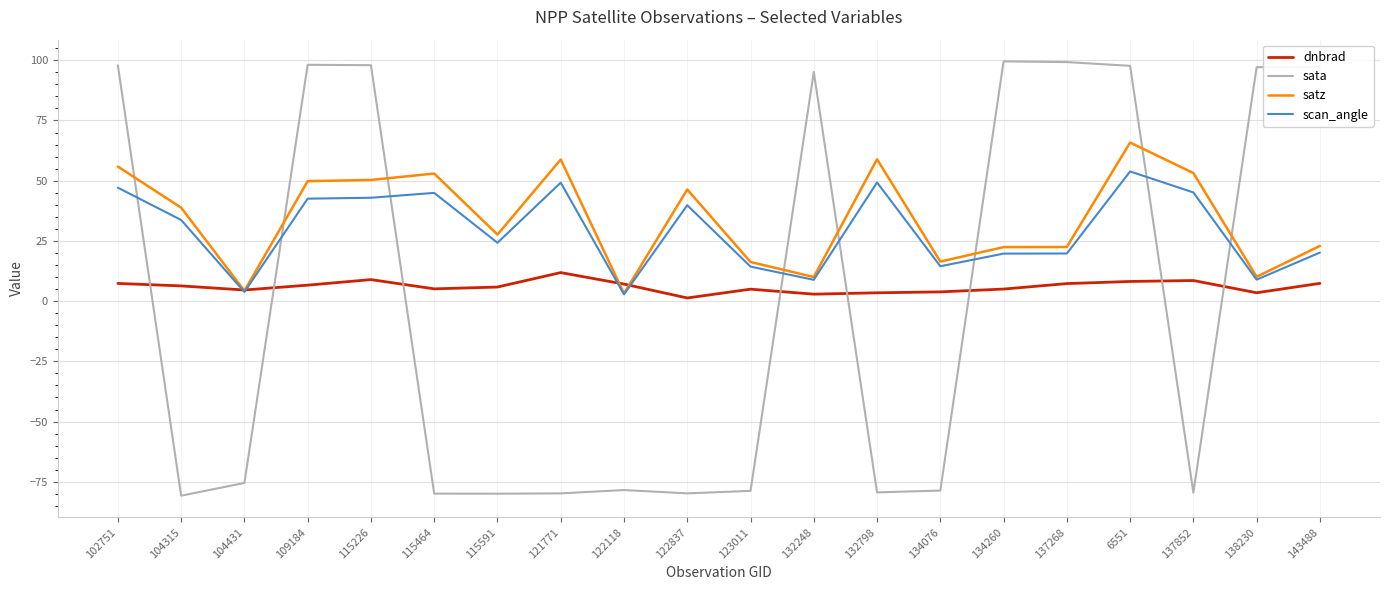

True or false: sata has a value of 99.5 at 134260.

True